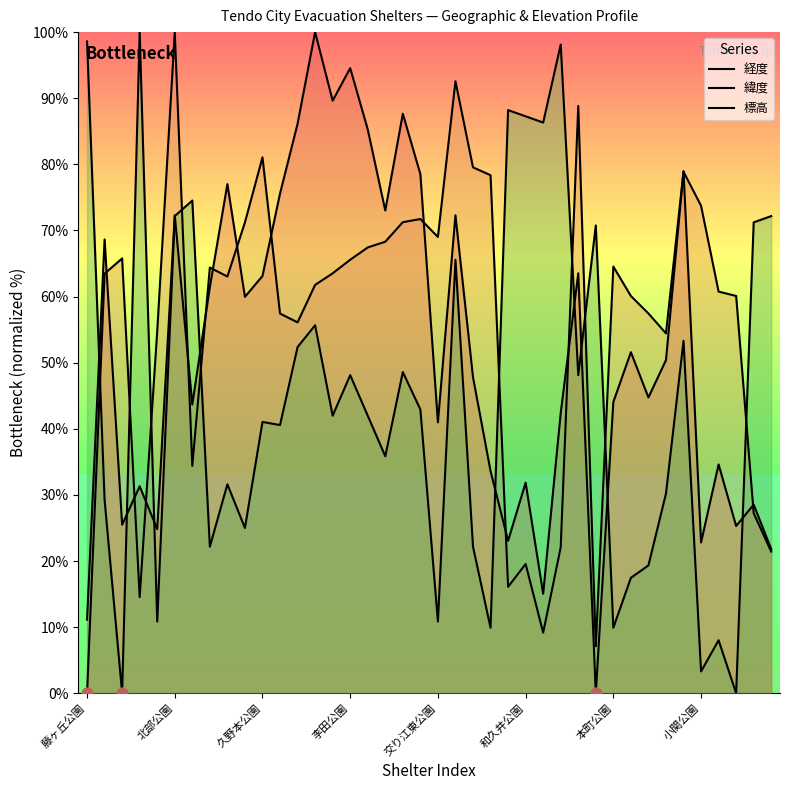

Is the value of 経度 at 12 greater than the value of 標高 at 12?

Yes